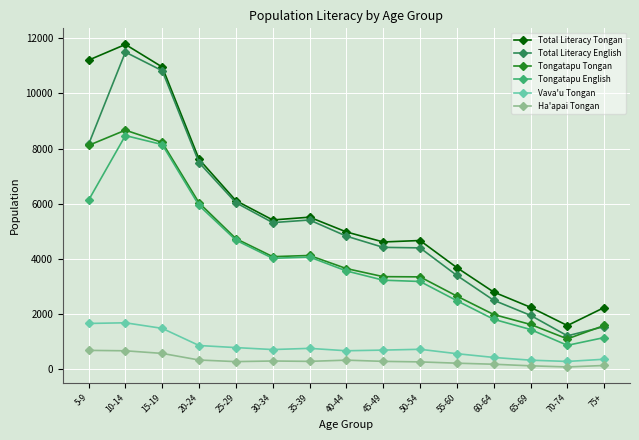

What is the maximum value shown in the chart?

11769